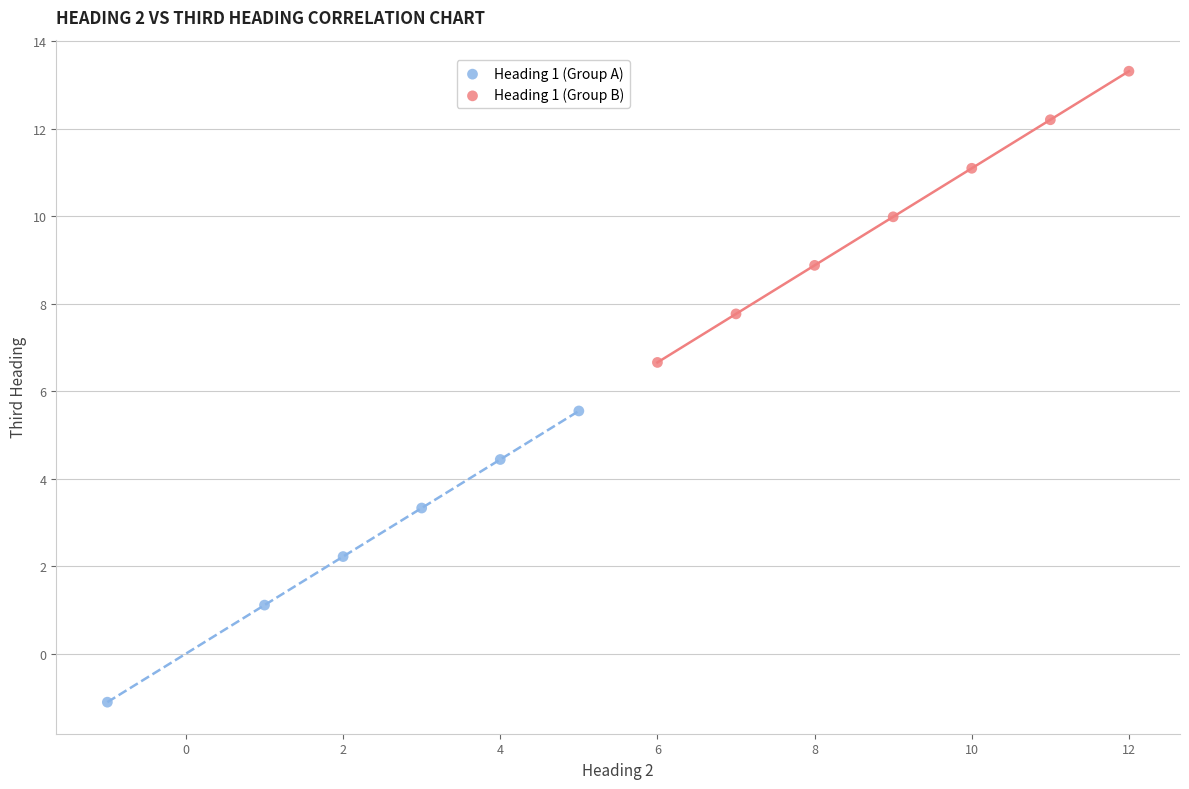

Which series reaches the maximum Y coordinate?

Heading 1 (Group B)